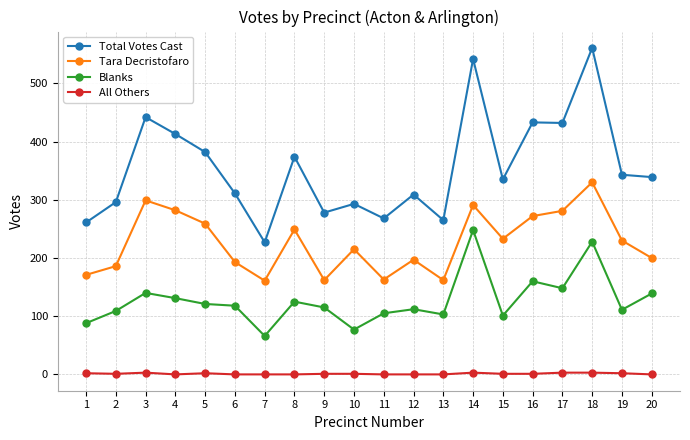

In Tara Decristofaro, how many points are higher than both neighbors (excluding endpoints)?

6